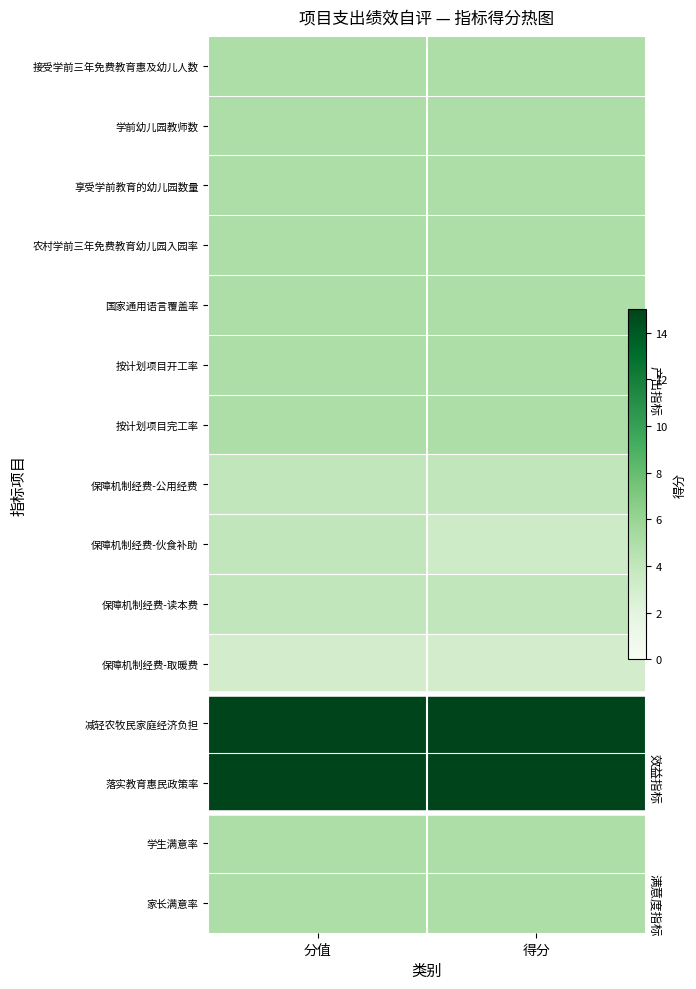

Read the 学生满意率 value at 分值.

5.0